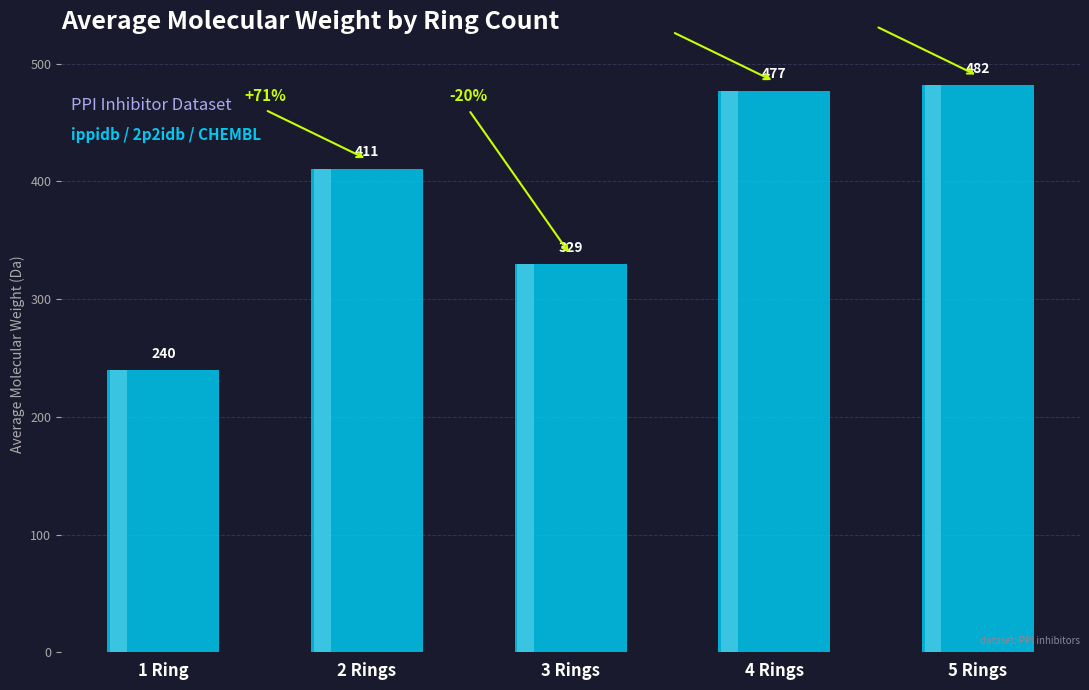

At which label does the data first exceed 410?

2 Rings